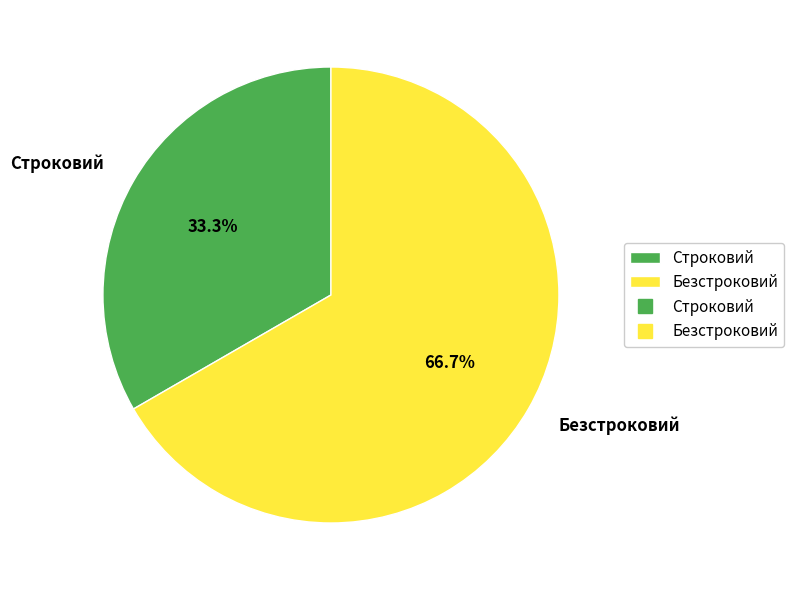

To the nearest percent, what portion does Строковий represent?

33%